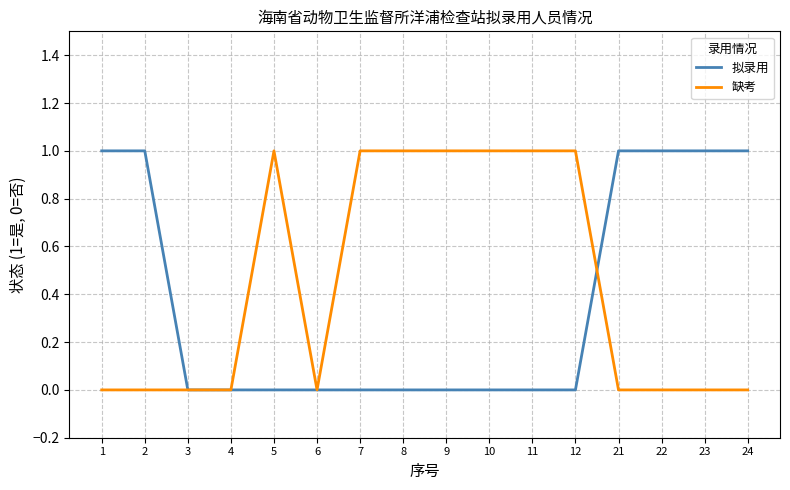

Is it true that 缺考 equals 0 at 4?

True